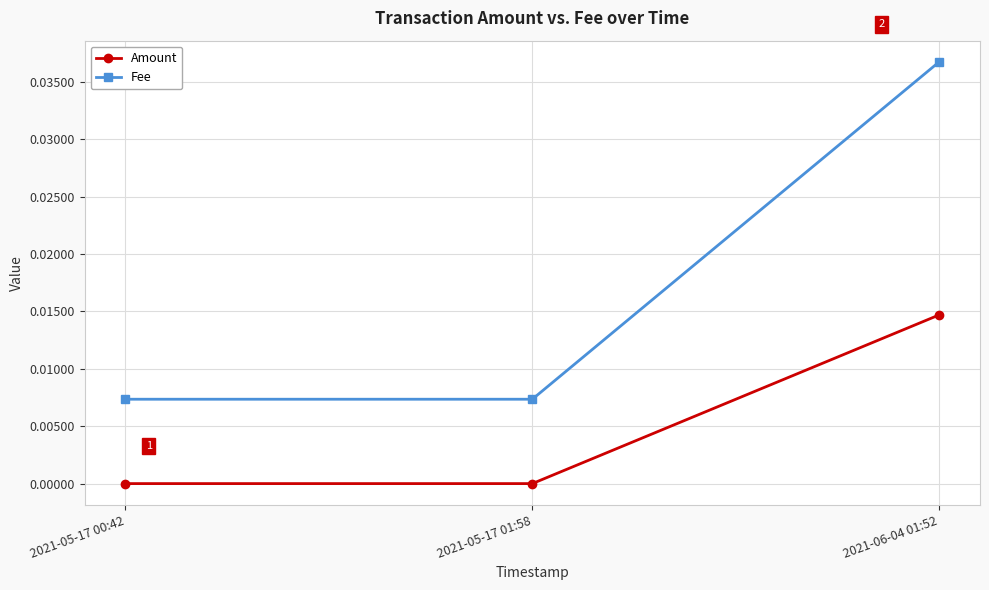

How many categories are shown in the chart?

3